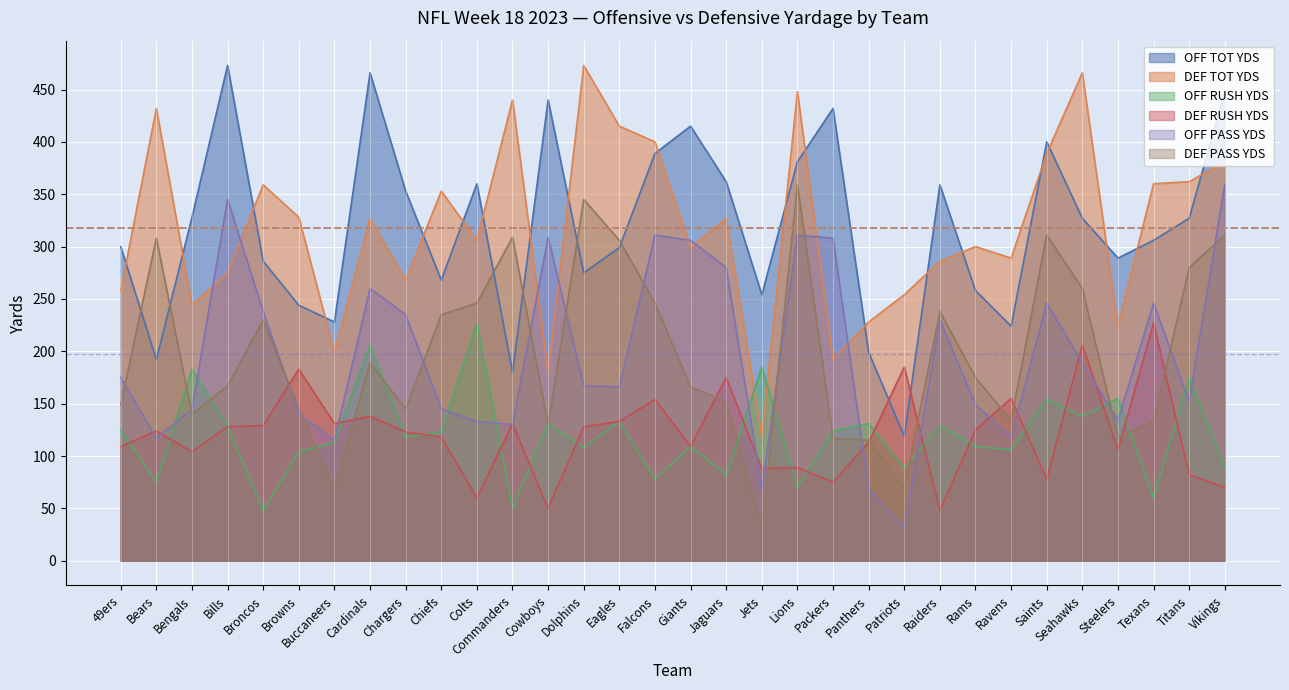

True or false: DEF PASS YDS has more than 1 points higher than both neighbors.

True